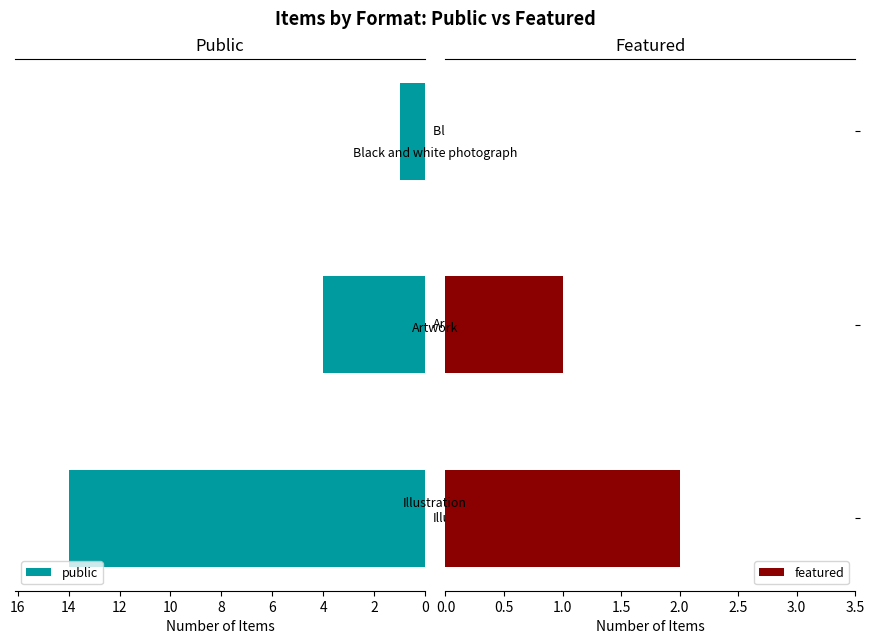

What is the value of the public bar at the 2nd from the left?

4